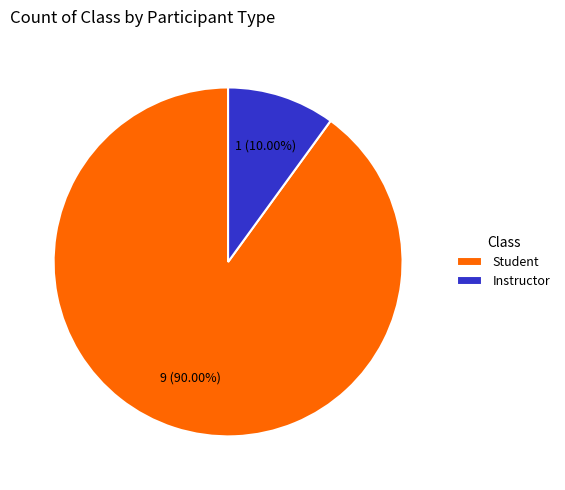

Which category accounts for the majority?

Student